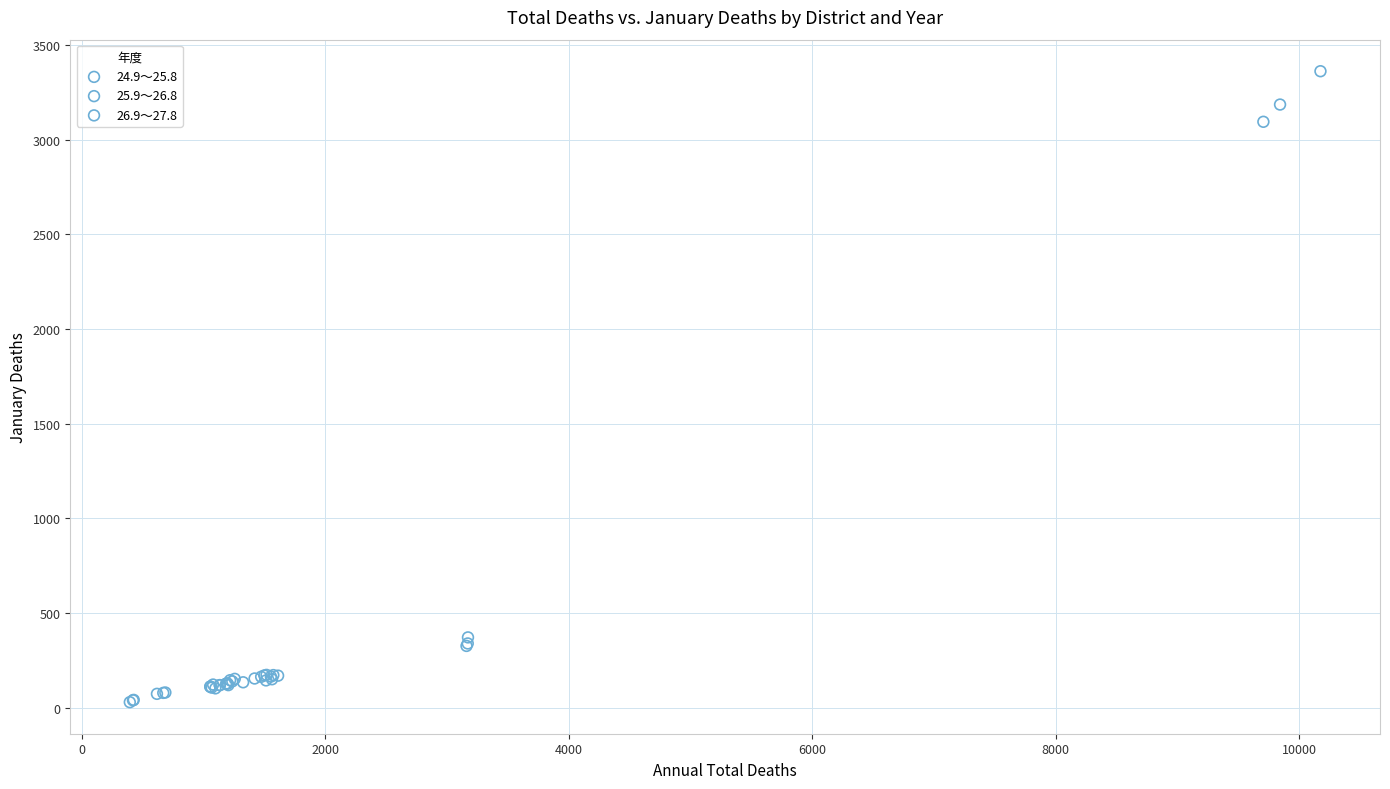

Which series reaches the maximum Y coordinate?

26.9～27.8